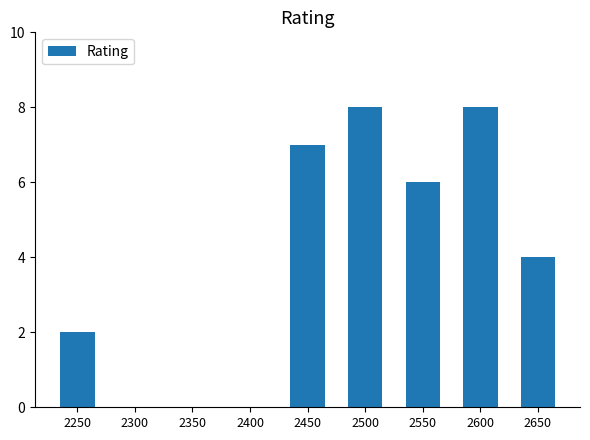

Where is the data nearest to the value 4?

2650